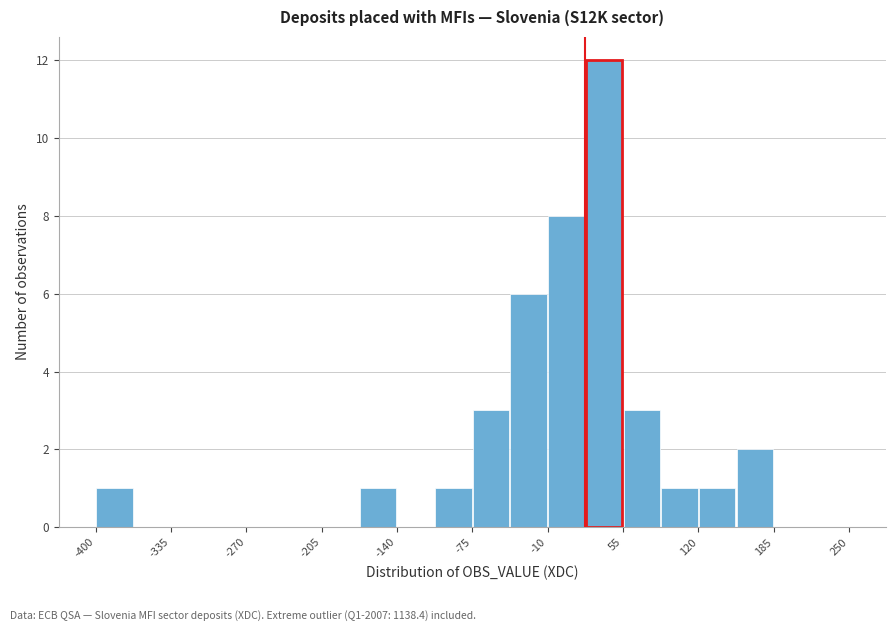

Around what value on the x-axis is the tallest bar? Give the approximate position of its centre, as read against the axis.

40